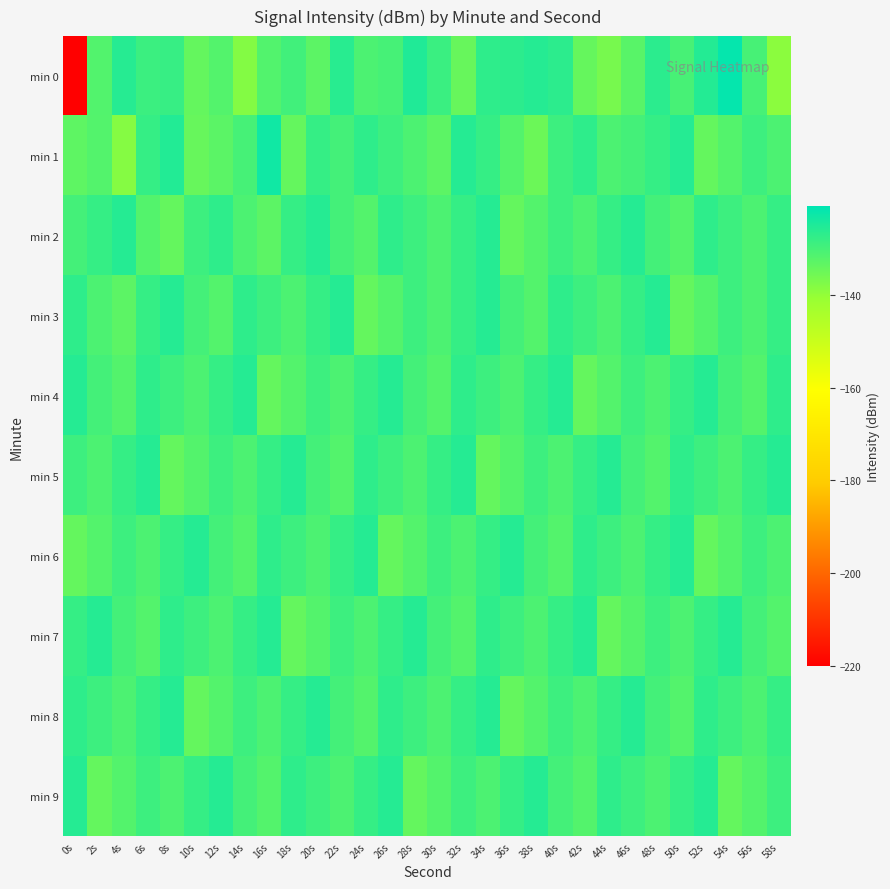

Which series has the largest range (max minus min)?

min 0